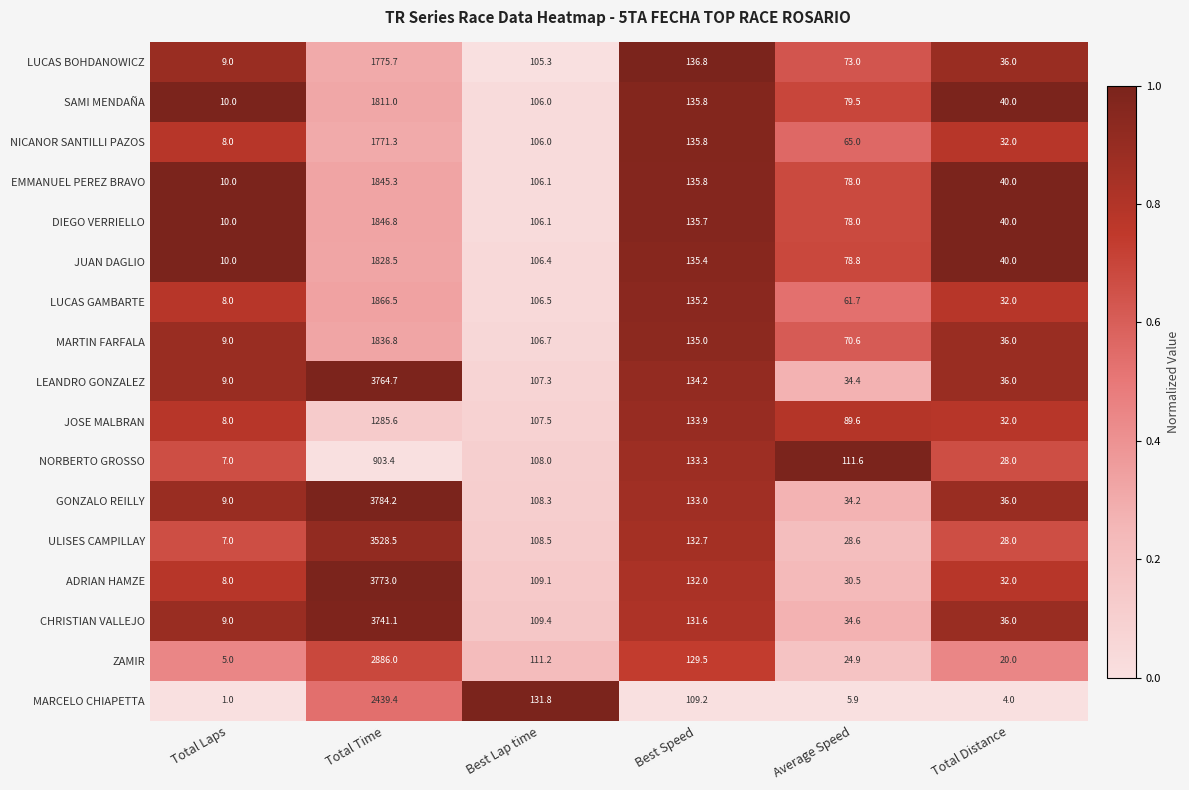

Rank the series by their maximum value, from lowest to highest.

NORBERTO GROSSO, JOSE MALBRAN, NICANOR SANTILLI PAZOS, LUCAS BOHDANOWICZ, SAMI MENDAÑA, JUAN DAGLIO, MARTIN FARFALA, EMMANUEL PEREZ BRAVO, DIEGO VERRIELLO, LUCAS GAMBARTE, MARCELO CHIAPETTA, ZAMIR, ULISES CAMPILLAY, CHRISTIAN VALLEJO, LEANDRO GONZALEZ, ADRIAN HAMZE, GONZALO REILLY